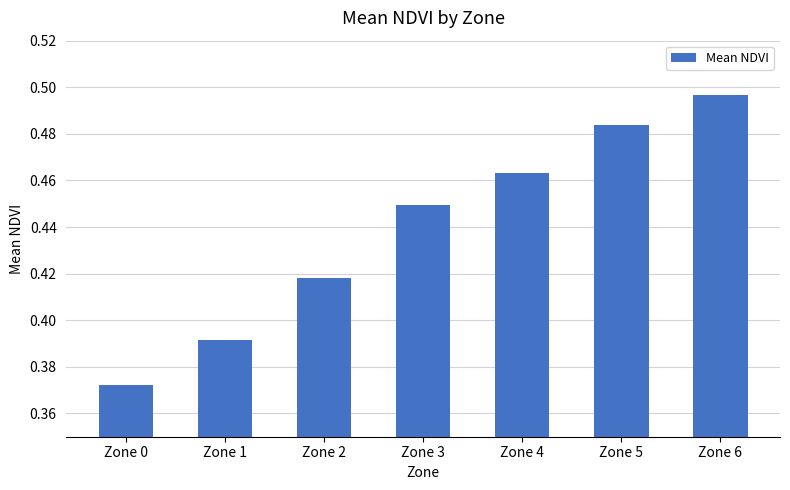

Which label corresponds to the smallest value in the chart?

Zone 0